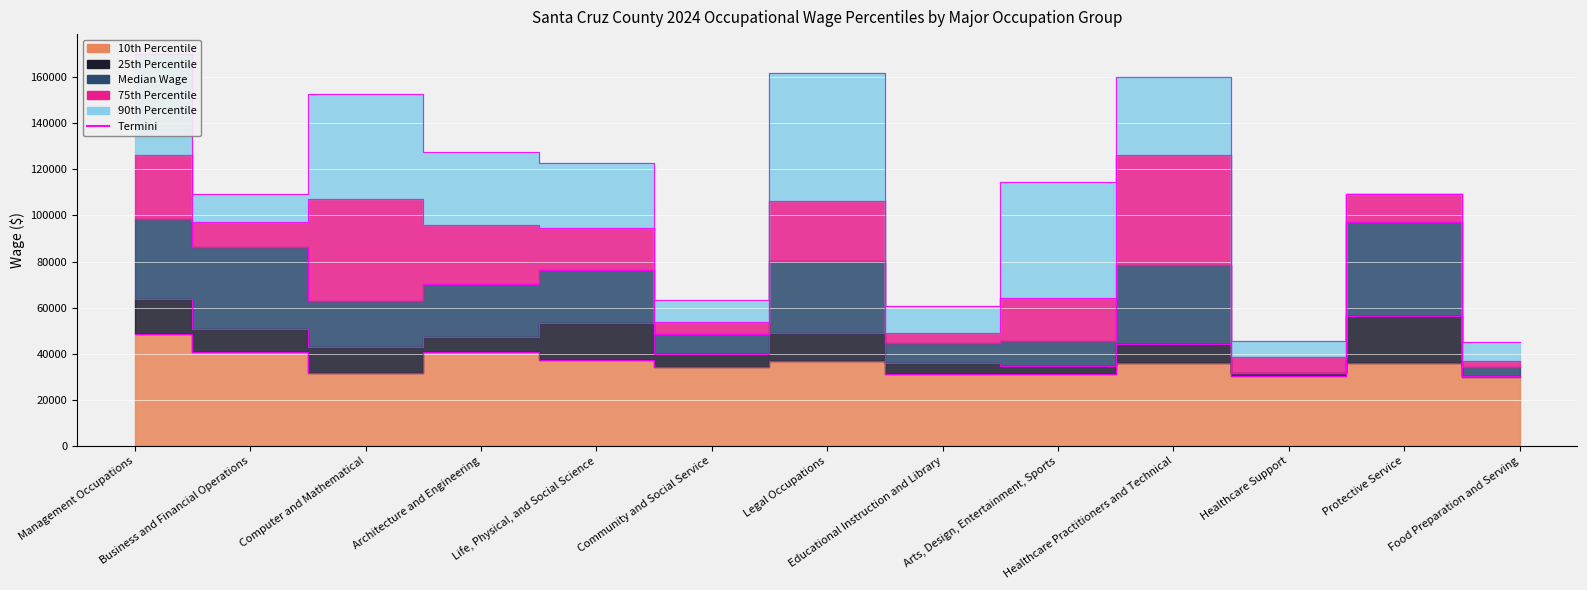

Reading right to left, transcribe all the data shown in this chart.

10th Percentile: Food Preparation and Serving=29848	Protective Service=36165	Healthcare Support=30521	Healthcare Practitioners and Technical=35944	Arts, Design, Entertainment, Sports=31294	Educational Instruction and Library=31466	Legal Occupations=37001	Community and Social Service=34192	Life, Physical, and Social Science=37394	Architecture and Engineering=40727	Computer and Mathematical=31597	Business and Financial Operations=40803	Management Occupations=48543
25th Percentile: Food Preparation and Serving=30431	Protective Service=56555	Healthcare Support=31510	Healthcare Practitioners and Technical=44439	Arts, Design, Entertainment, Sports=34795	Educational Instruction and Library=36016	Legal Occupations=48936	Community and Social Service=39722	Life, Physical, and Social Science=53248	Architecture and Engineering=47378	Computer and Mathematical=43003	Business and Financial Operations=50948	Management Occupations=63595
Median Wage: Food Preparation and Serving=34136	Protective Service=97365	Healthcare Support=31591	Healthcare Practitioners and Technical=78372	Arts, Design, Entertainment, Sports=45717	Educational Instruction and Library=44806	Legal Occupations=80378	Community and Social Service=48510	Life, Physical, and Social Science=76411	Architecture and Engineering=70163	Computer and Mathematical=62757	Business and Financial Operations=86154	Management Occupations=98511
75th Percentile: Food Preparation and Serving=37020	Protective Service=109158	Healthcare Support=38809	Healthcare Practitioners and Technical=126318	Arts, Design, Entertainment, Sports=64079	Educational Instruction and Library=48876	Legal Occupations=106226	Community and Social Service=54000	Life, Physical, and Social Science=94578	Architecture and Engineering=95992	Computer and Mathematical=107169	Business and Financial Operations=97365	Management Occupations=126318
90th Percentile: Food Preparation and Serving=45244	Protective Service=109158	Healthcare Support=45472	Healthcare Practitioners and Technical=160123	Arts, Design, Entertainment, Sports=114408	Educational Instruction and Library=60573	Legal Occupations=161582	Community and Social Service=63537	Life, Physical, and Social Science=122803	Architecture and Engineering=127580	Computer and Mathematical=152597	Business and Financial Operations=109158	Management Occupations=170140